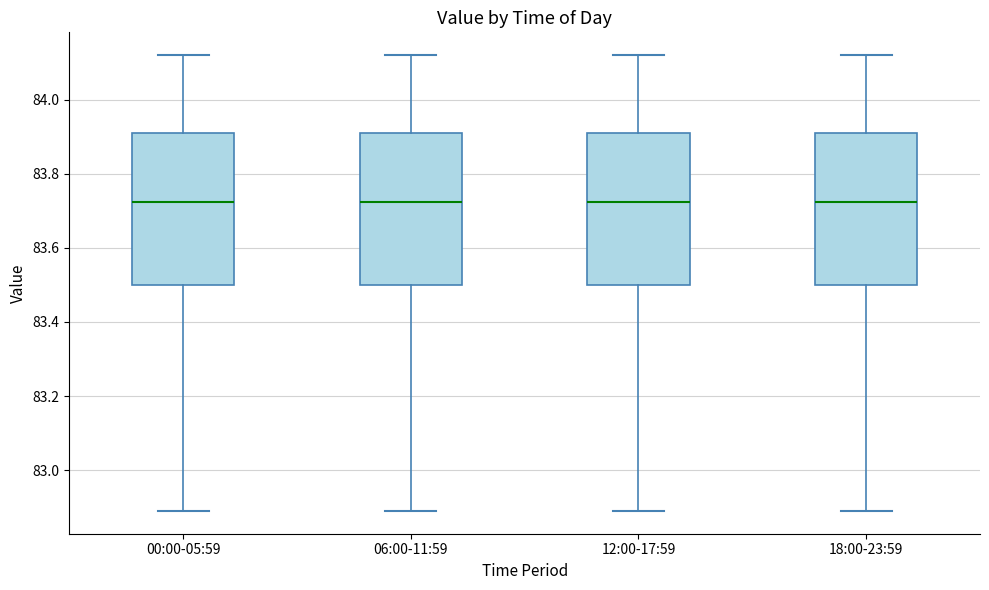

Reading left to right, read every box against the y-axis: the position of its median line, the range the box covers, and the ends of its whiskers. The values are not printed on the chart, so give them approximately, as read against the axis.

00:00-05:59: median 83.72, box 83.50 to 83.92, whiskers 82.90 to 84.12
06:00-11:59: median 83.72, box 83.50 to 83.92, whiskers 82.90 to 84.12
12:00-17:59: median 83.72, box 83.50 to 83.92, whiskers 82.90 to 84.12
18:00-23:59: median 83.72, box 83.50 to 83.92, whiskers 82.90 to 84.12